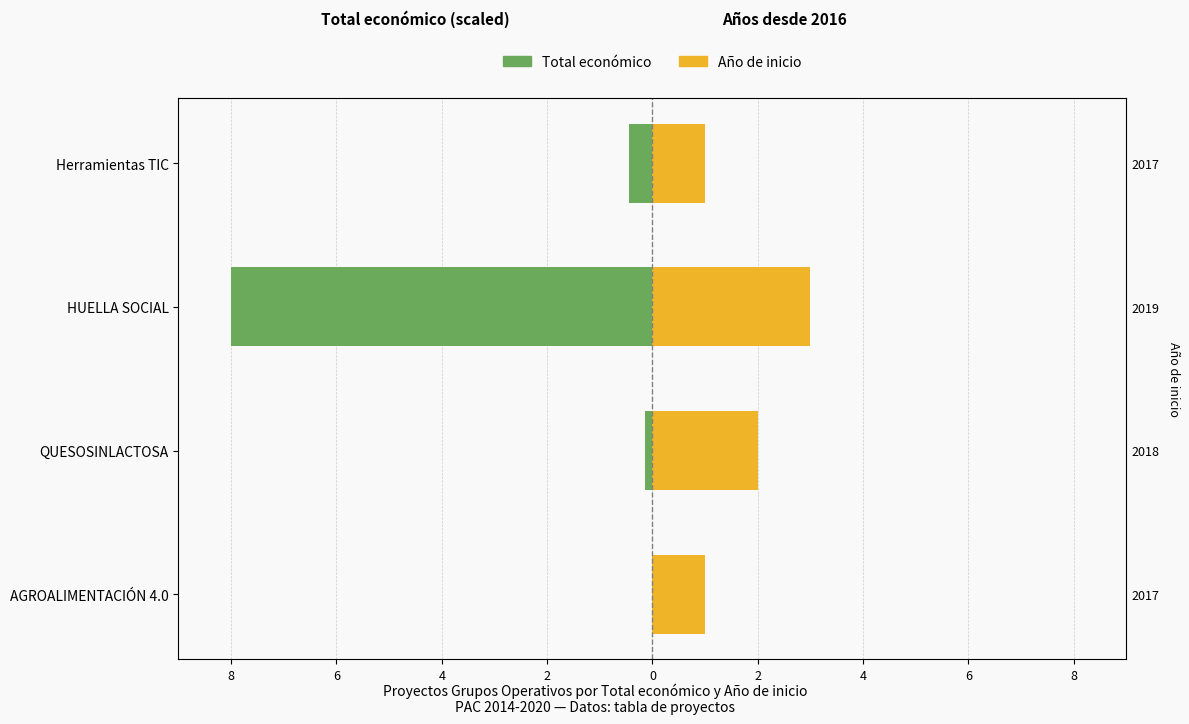

What is the value of the Año de inicio bar at the 2nd from the left?

2.0